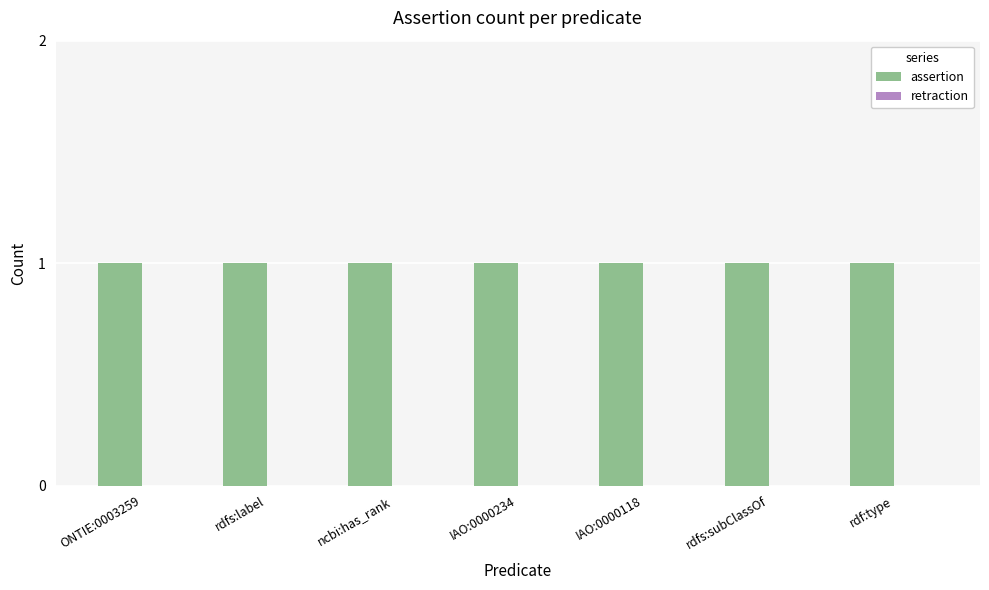

At how many categories does at least one series exceed 0?

7